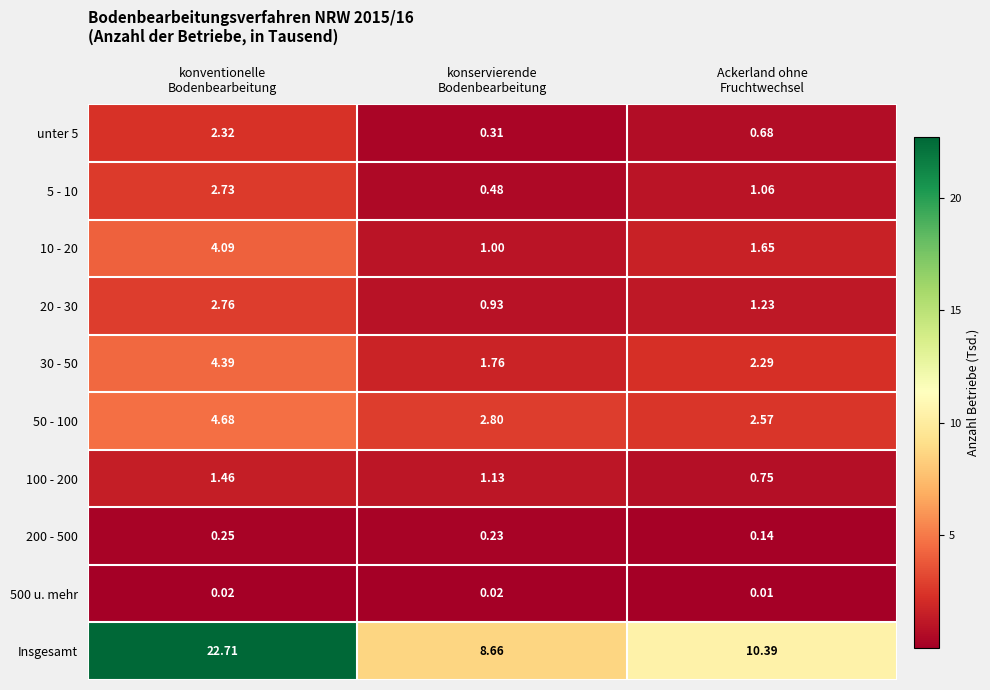

Which series has the largest range (max minus min)?

Insgesamt